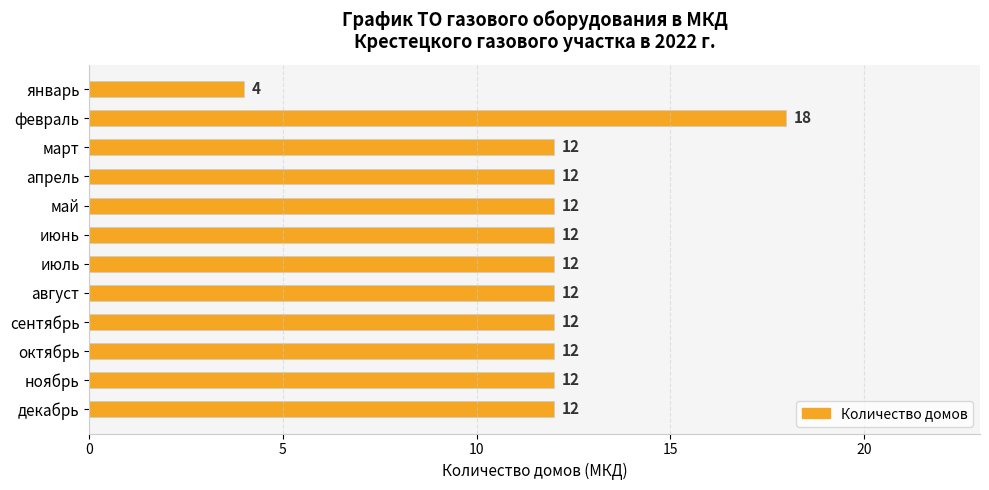

What is the average value?

12